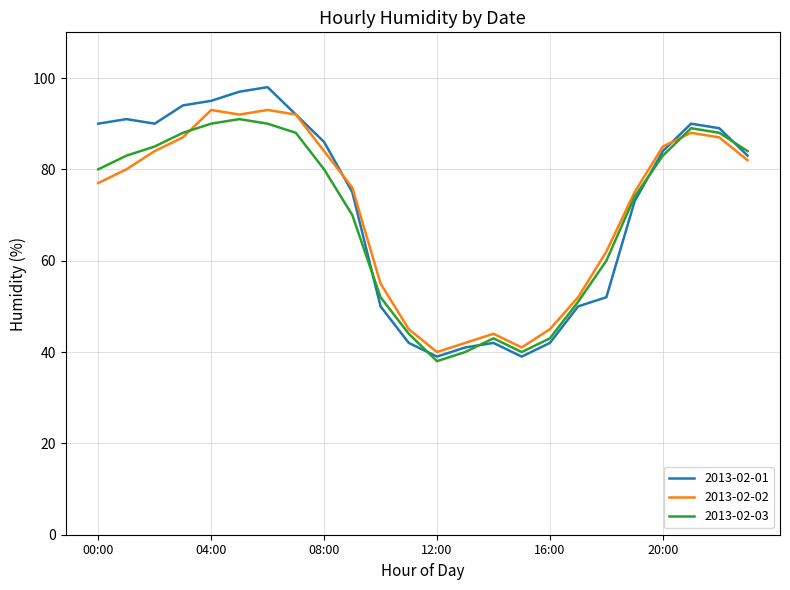

Which series ends up on top after the final intersection of 2013-02-01 and 2013-02-02?

2013-02-01